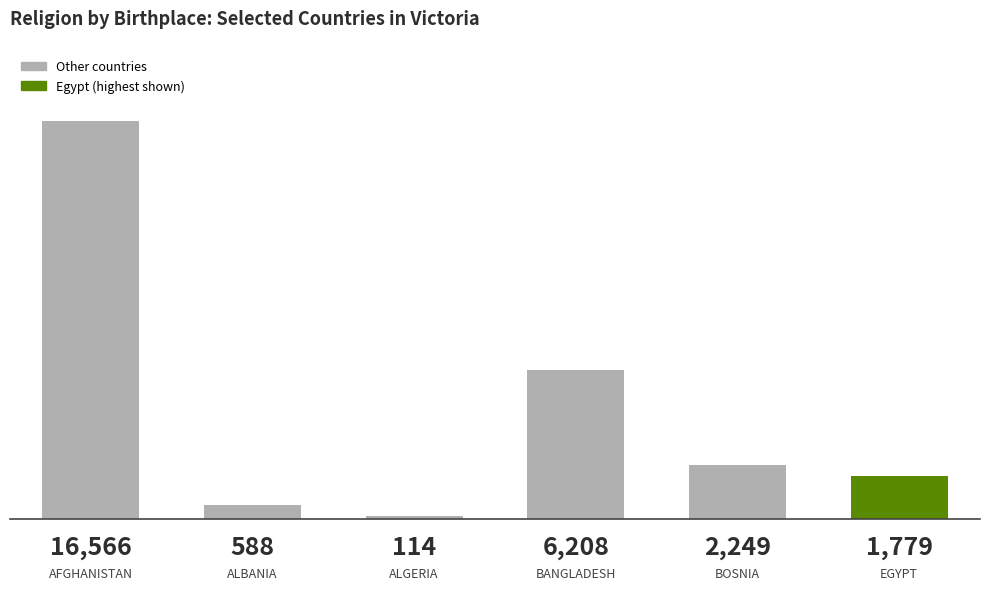

Does the chart contain any negative values?

No